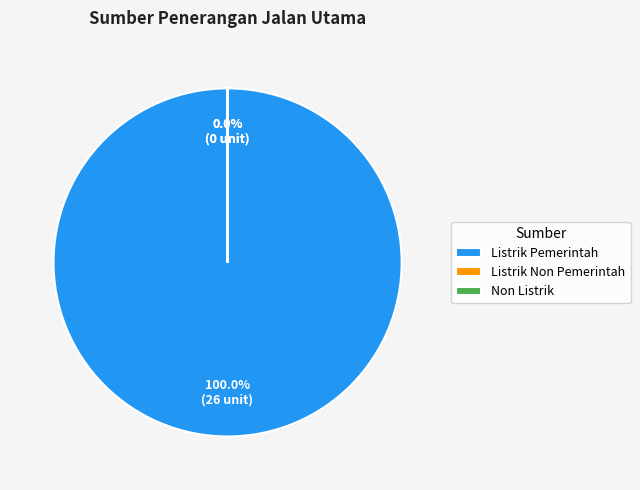

What is the largest slice in the pie chart?

Listrik Pemerintah